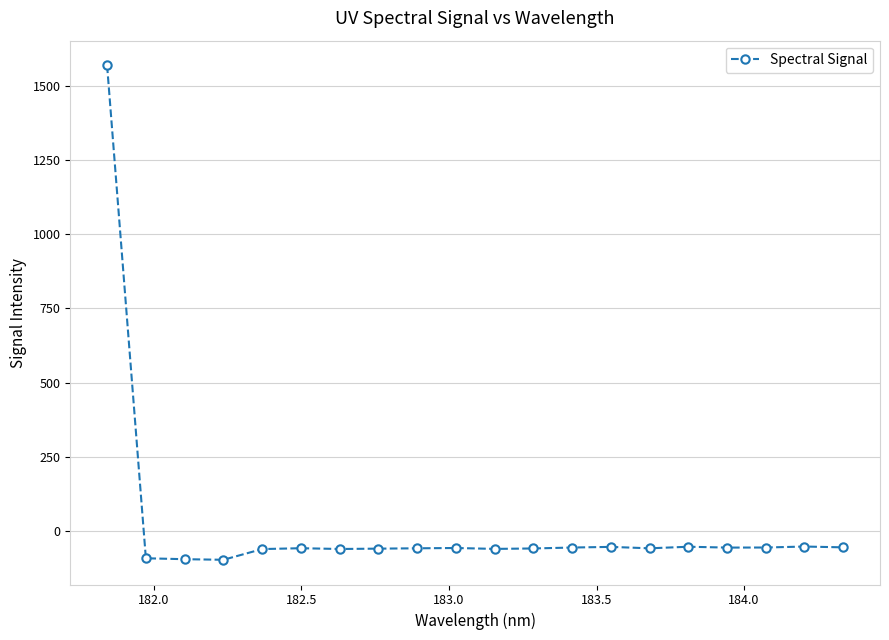

What is the difference between the second highest and second lowest values?

42.7